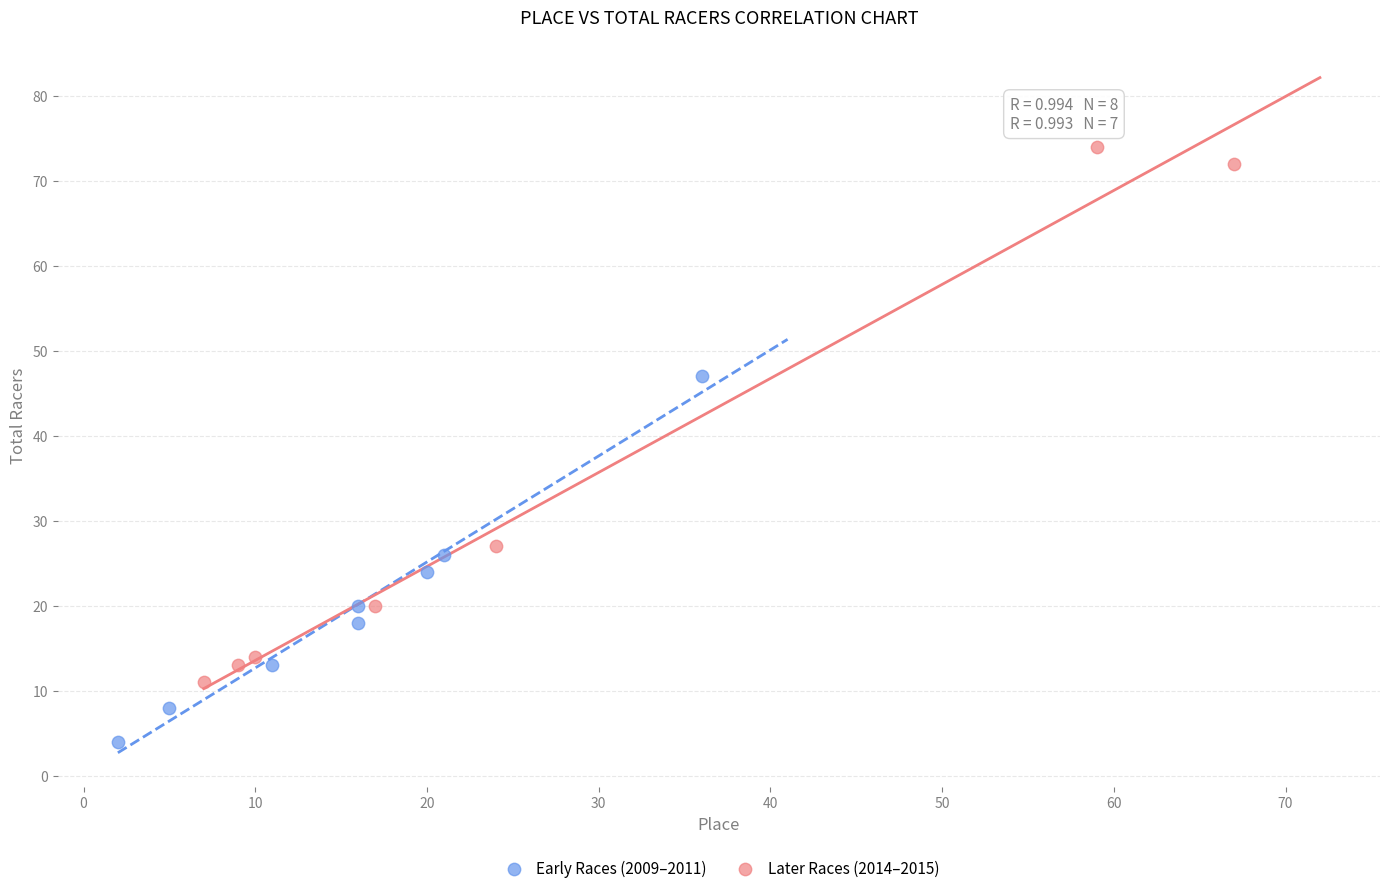

Which series reaches the minimum Y coordinate?

Early Races (2009–2011)